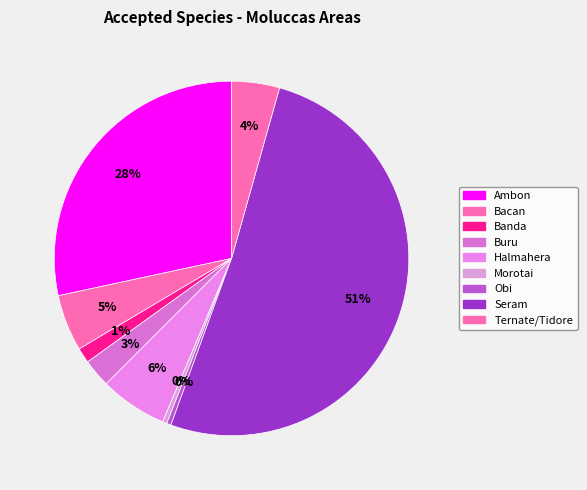

Count the number of slices in the pie.

9